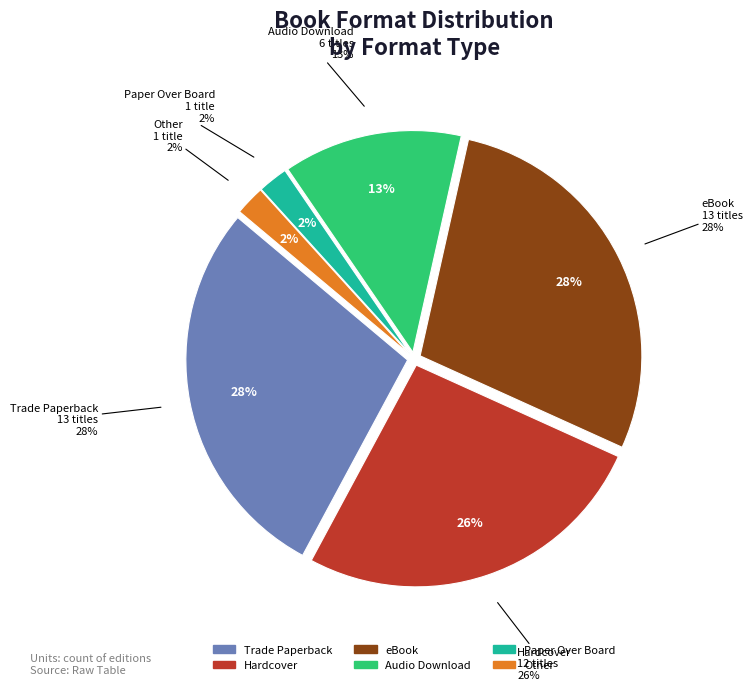

How many slices are in this pie chart?

6